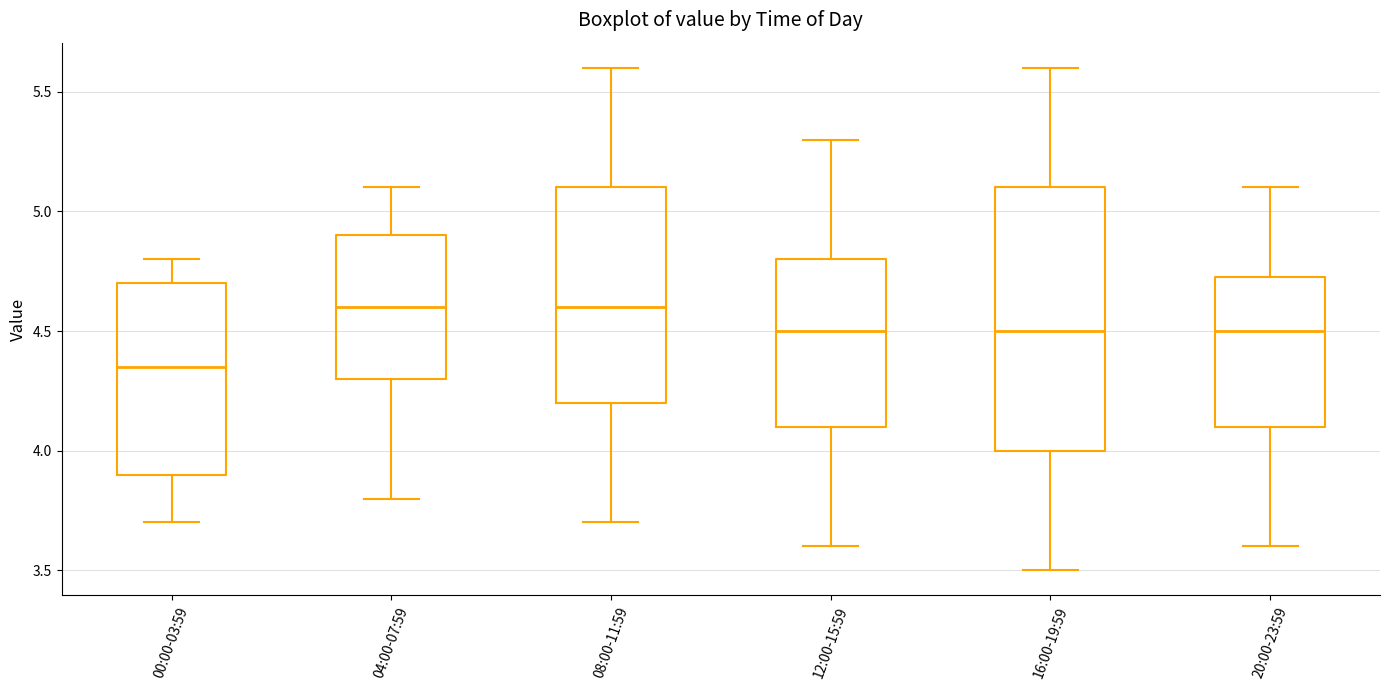

Reading left to right, read every box against the y-axis: the position of its median line, the range the box covers, and the ends of its whiskers. The values are not printed on the chart, so give them approximately, as read against the axis.

00:00-03:59: median 4.35, box 3.90 to 4.70, whiskers 3.70 to 4.80
04:00-07:59: median 4.60, box 4.30 to 4.90, whiskers 3.80 to 5.10
08:00-11:59: median 4.60, box 4.20 to 5.10, whiskers 3.70 to 5.60
12:00-15:59: median 4.50, box 4.10 to 4.80, whiskers 3.60 to 5.30
16:00-19:59: median 4.50, box 4.00 to 5.10, whiskers 3.50 to 5.60
20:00-23:59: median 4.50, box 4.10 to 4.75, whiskers 3.60 to 5.10